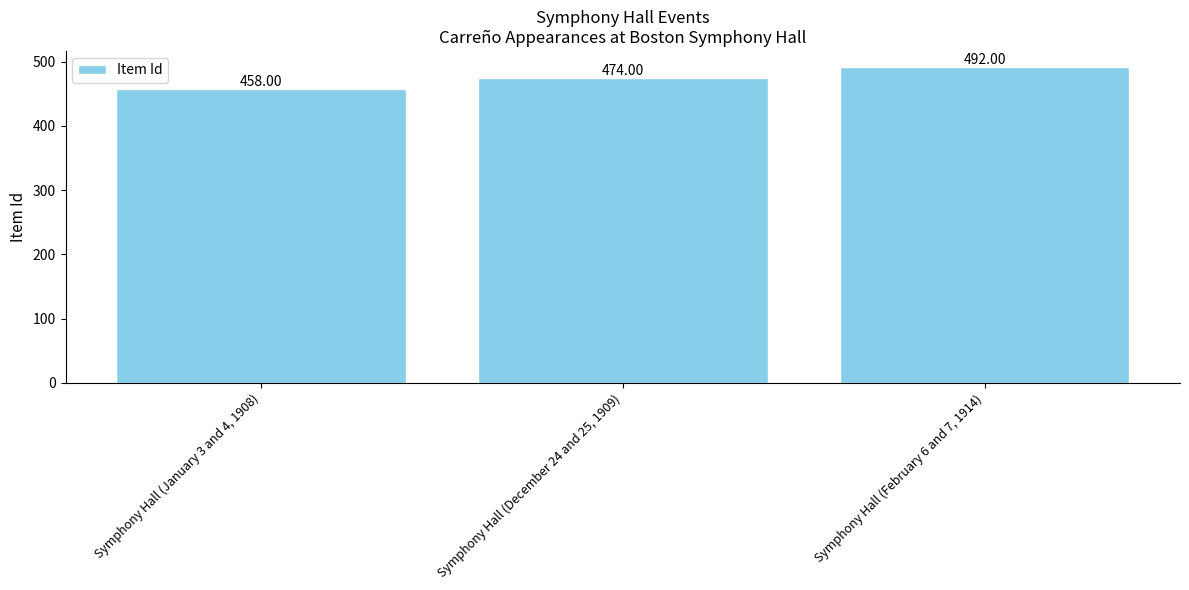

What is the change in value from Symphony Hall (December 24 and 25, 1909) to Symphony Hall (February 6 and 7, 1914)?

+18